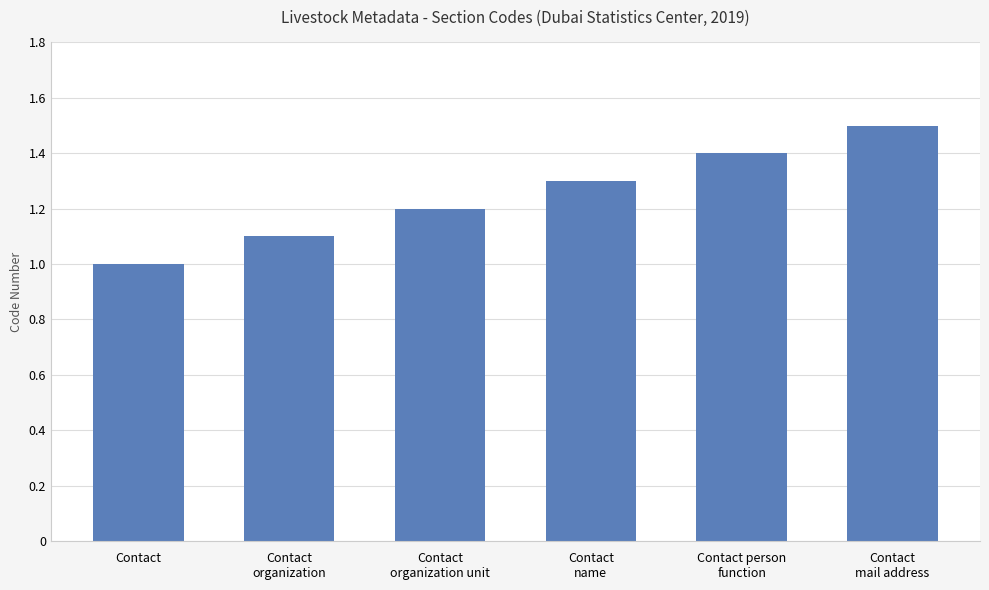

What is the value of the 1st bar from the left?

1.0